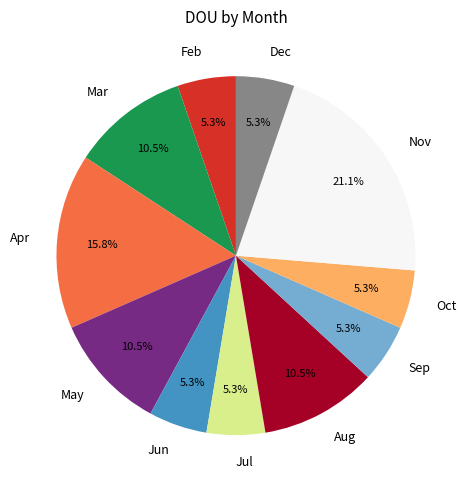

Is there any slice that represents more than half of the pie?

No